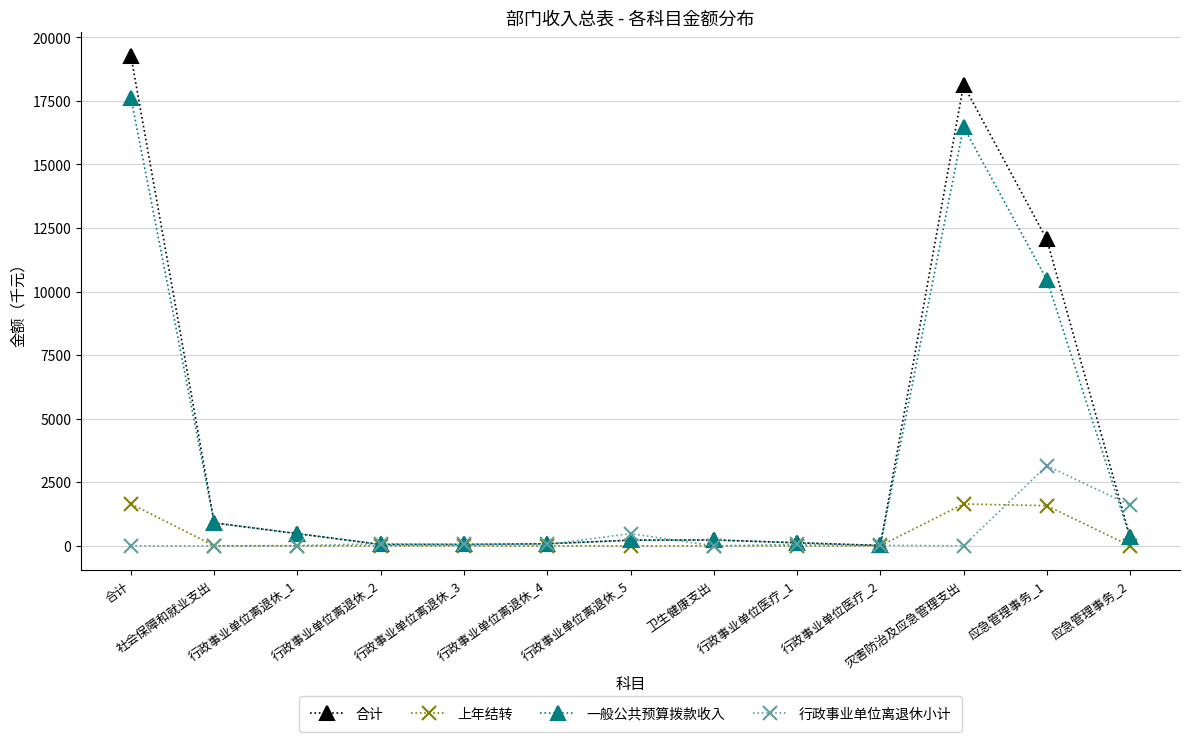

Which series has the widest spread of values?

合计